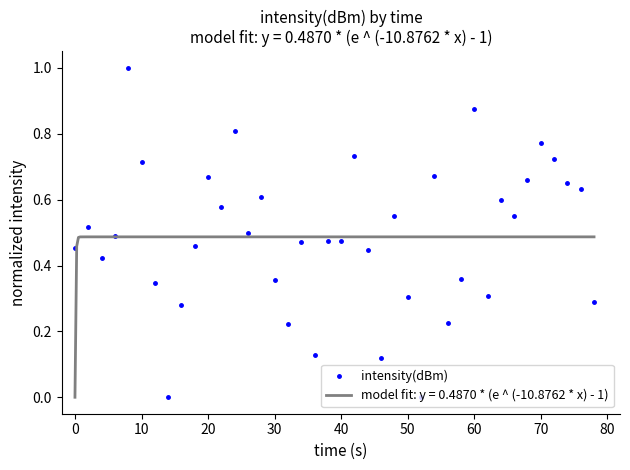

True or false: intensity(dBm) has more than 1 points higher than both neighbors.

True